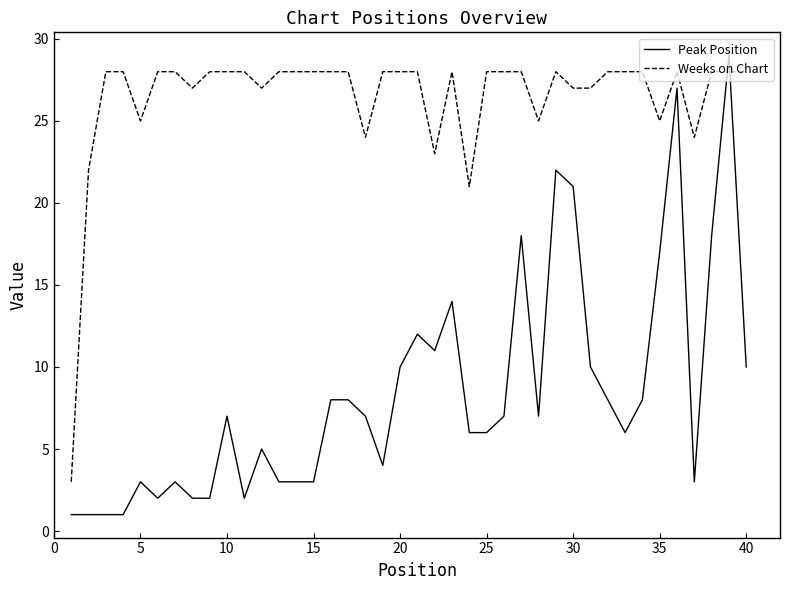

Which series has the largest total across all categories?

Weeks on Chart